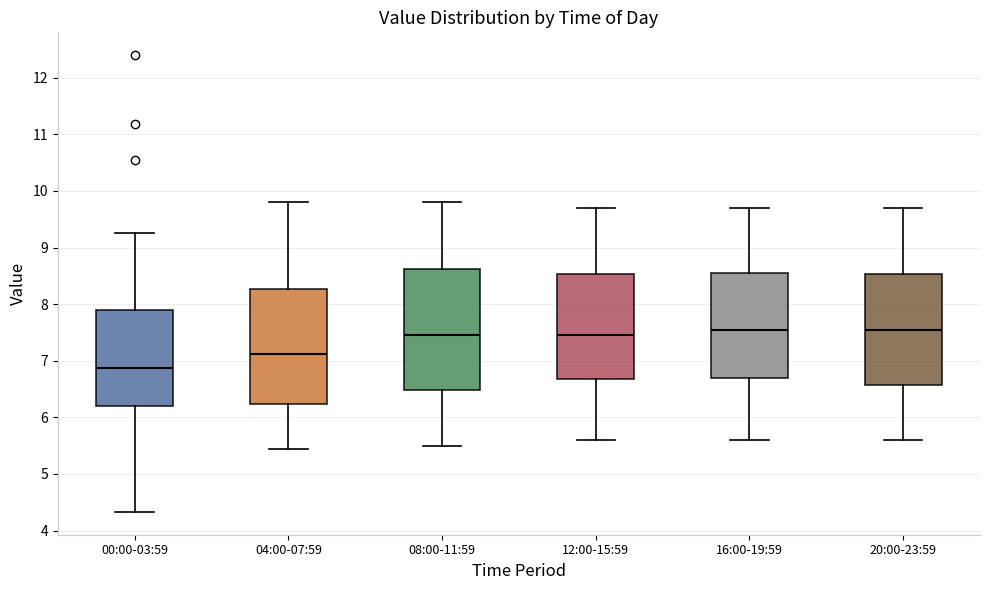

Reading left to right, transcribe this box plot: for each box, give where its median line is, the range the box spans, and where its two whiskers end, as read against the y-axis. The values are not printed on the chart, so give them approximately, as read against the axis.

00:00-03:59: median 6.9, box 6.2 to 7.9, whiskers 4.3 to 9.3
04:00-07:59: median 7.1, box 6.2 to 8.3, whiskers 5.5 to 9.8
08:00-11:59: median 7.5, box 6.5 to 8.6, whiskers 5.5 to 9.8
12:00-15:59: median 7.5, box 6.7 to 8.5, whiskers 5.6 to 9.7
16:00-19:59: median 7.6, box 6.7 to 8.6, whiskers 5.6 to 9.7
20:00-23:59: median 7.6, box 6.6 to 8.5, whiskers 5.6 to 9.7